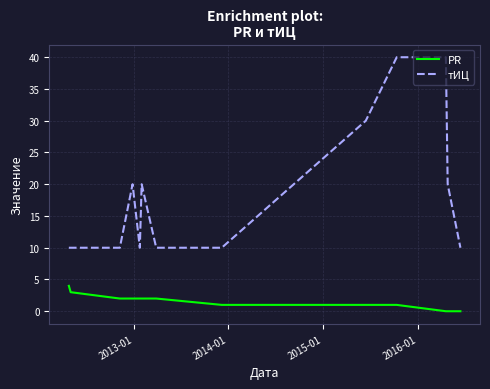

What is the minimum value for тИЦ?

10